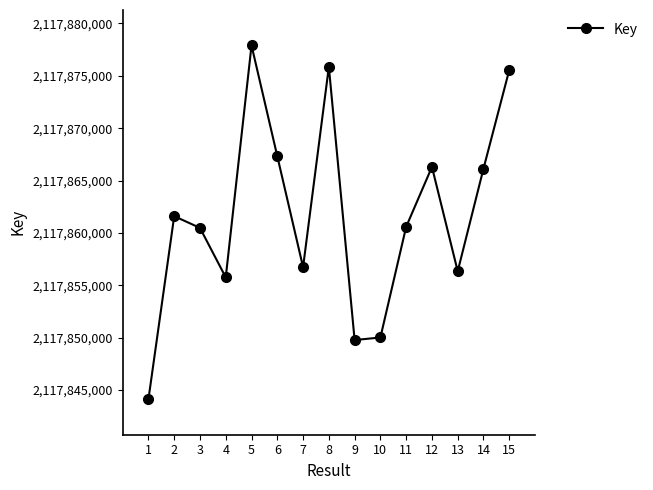

What is the value of the 15th point from the left?

2117875550